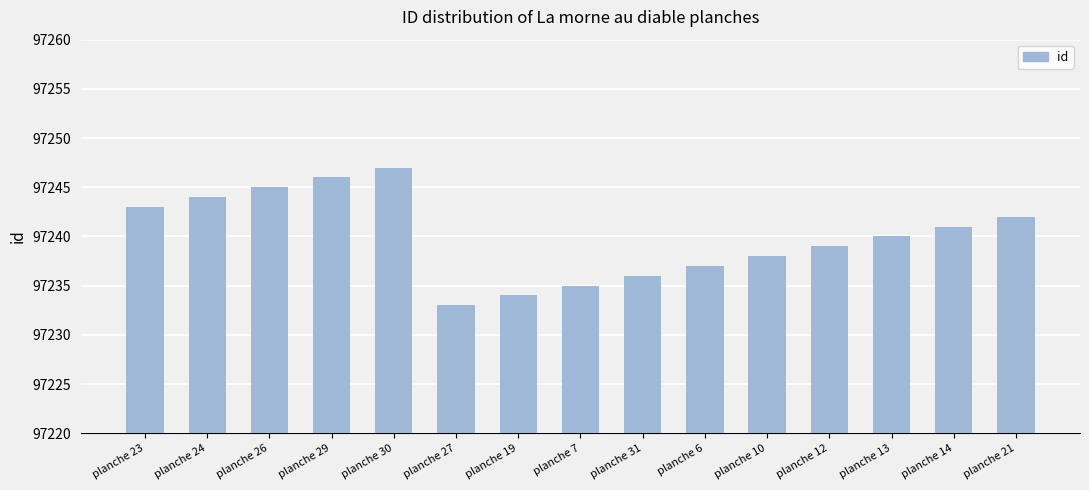

List the labels in order of value, largest first.

planche 30, planche 29, planche 26, planche 24, planche 23, planche 21, planche 14, planche 13, planche 12, planche 10, planche 6, planche 31, planche 7, planche 19, planche 27